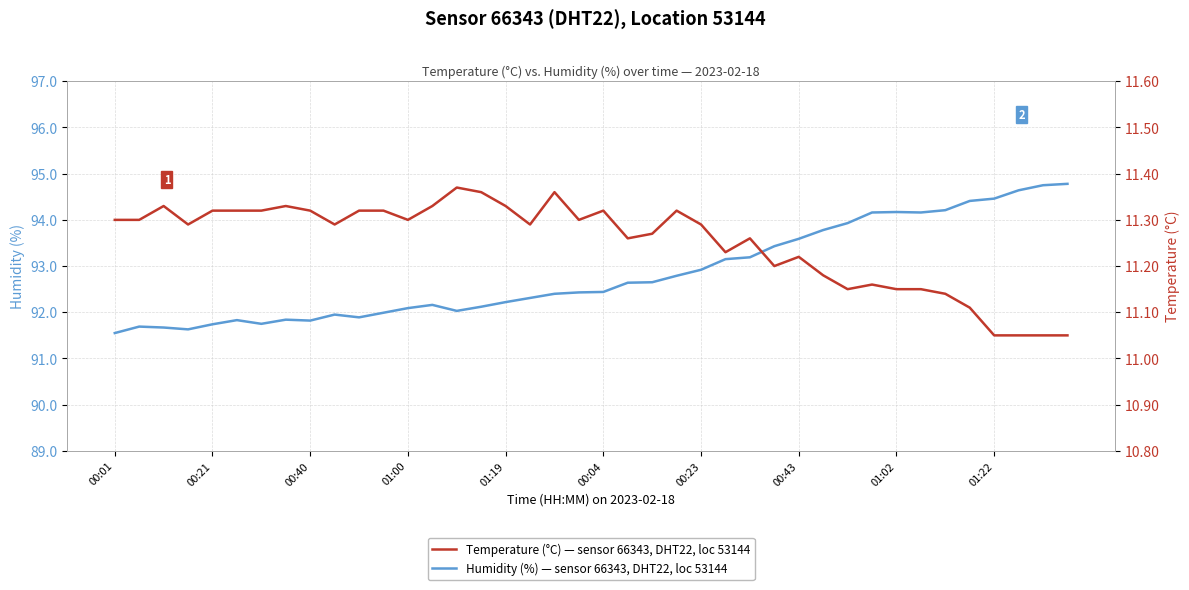

What is the highest value of the Humidity (%) — sensor 66343, DHT22, loc 53144 series?

94.8